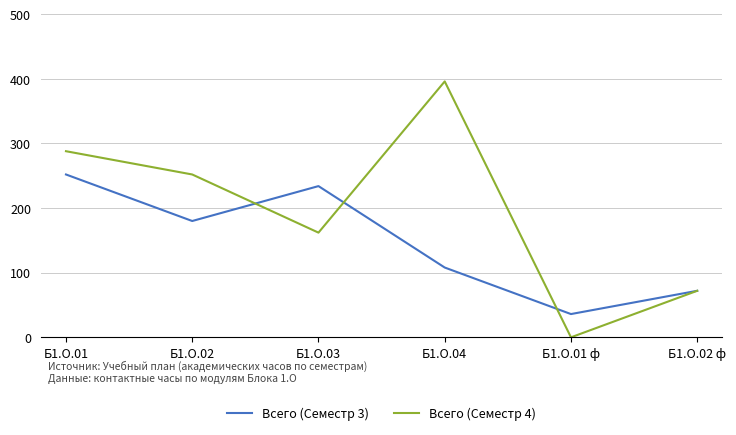

Where does the Всего (Семестр 3) series first go above 180?

Б1.О.01